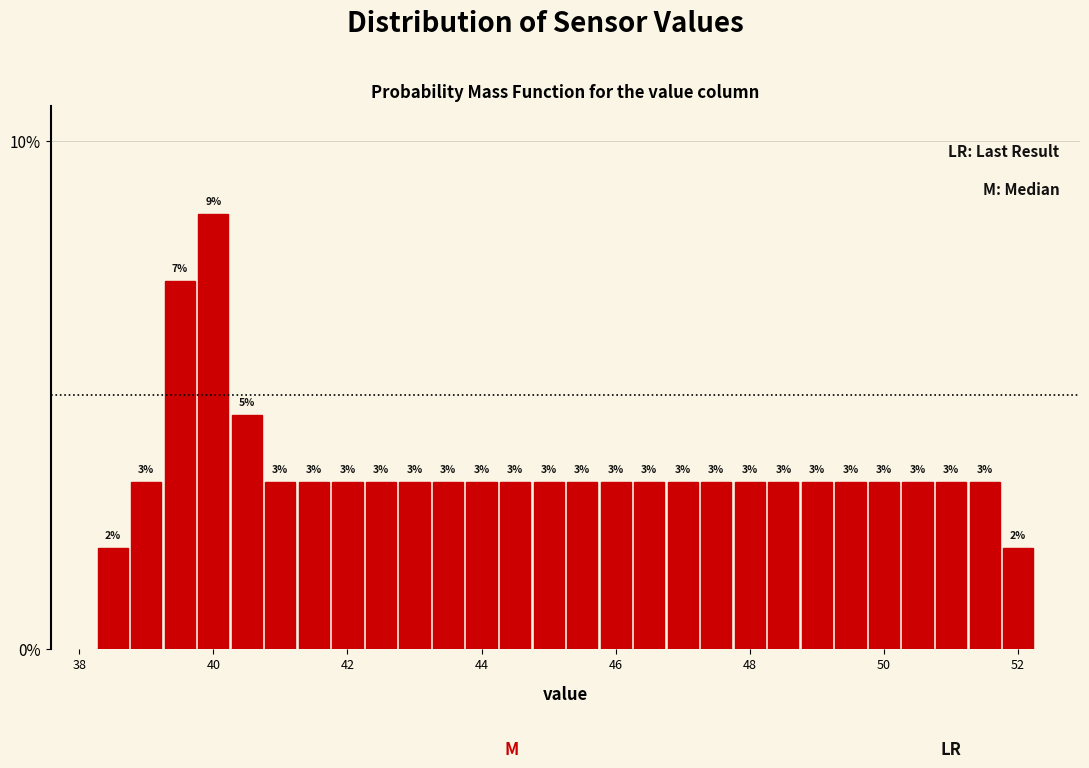

Read against the x-axis, roughly where is the centre of the tallest bar?

40.0